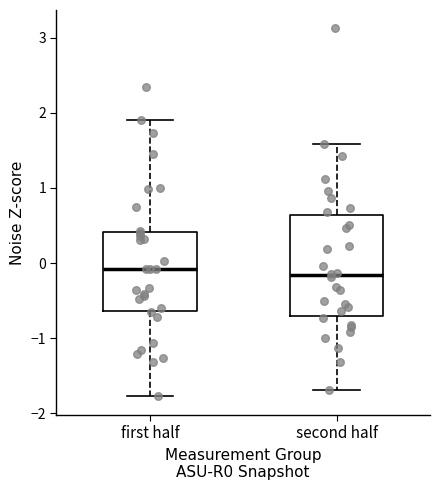

Reading left to right, read every box against the y-axis: the position of its median line, the range the box covers, and the ends of its whiskers. The values are not printed on the chart, so give them approximately, as read against the axis.

first half: median -0.1, box -0.6 to 0.4, whiskers -1.8 to 1.9
second half: median -0.2, box -0.7 to 0.6, whiskers -1.7 to 1.6